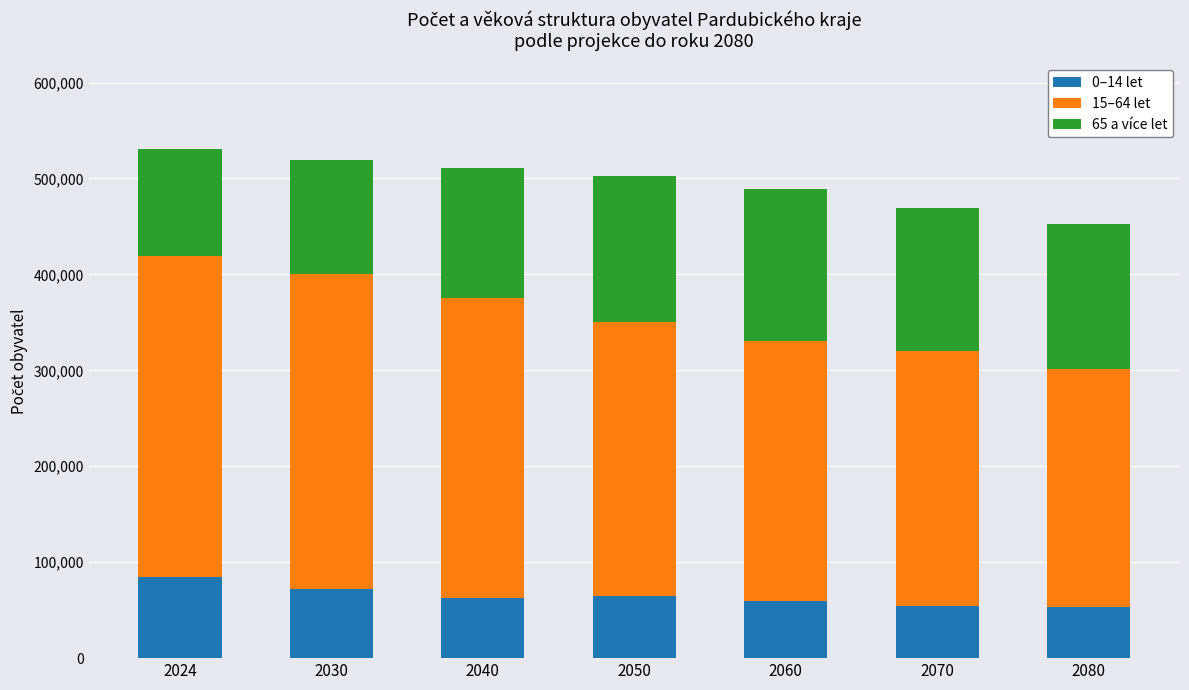

What is the total value across all series at 2060?

488956.8